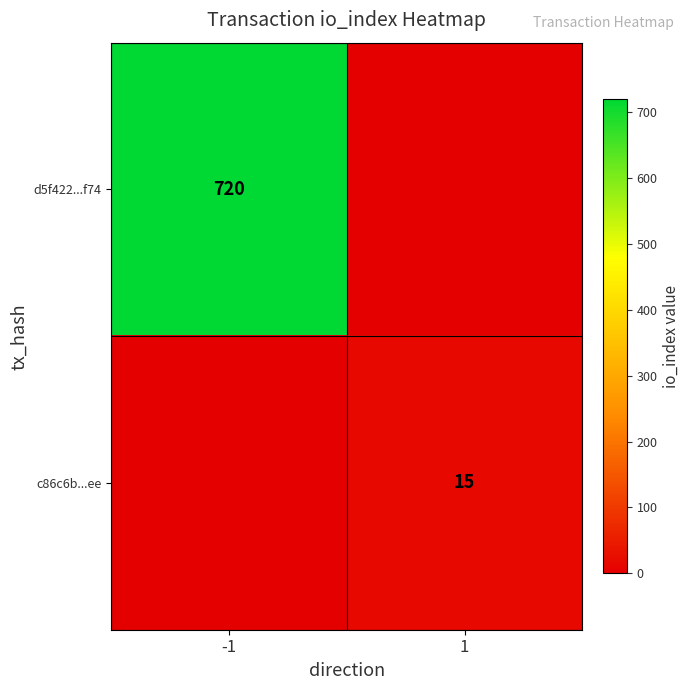

The d5f422...f74 series shows 720 at -1. True or false?

True